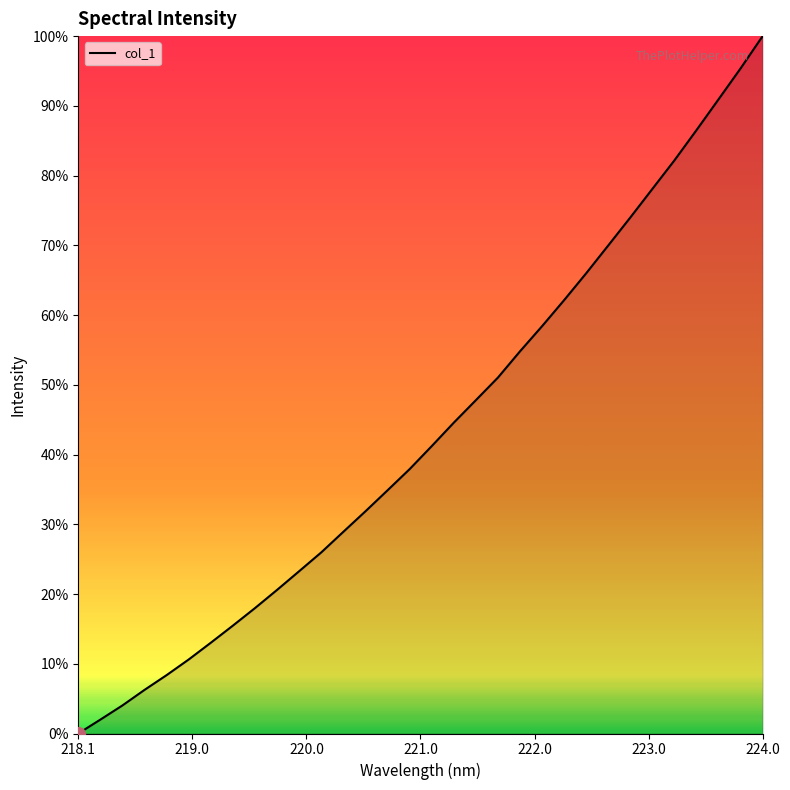

Which category has the lowest value across all series?

218.1